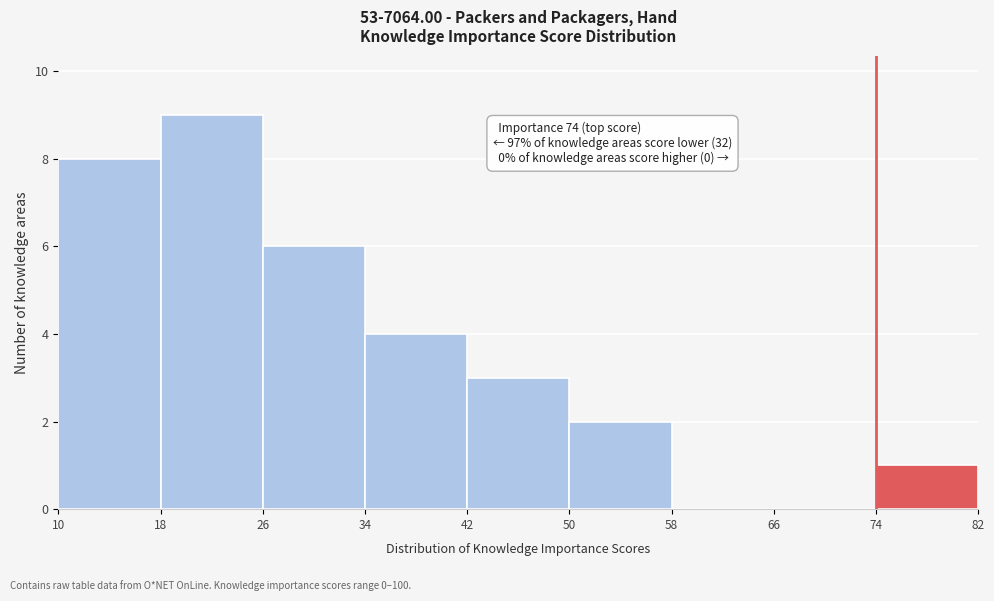

Over which range of the x-axis is the bar tallest?

18 to 26